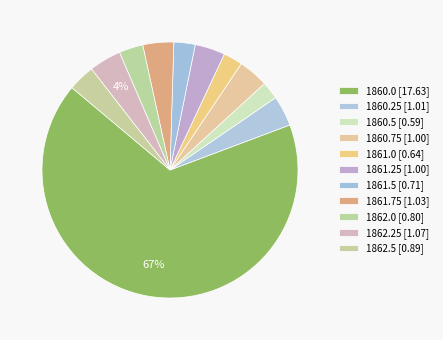

How many segments does this pie chart have?

11